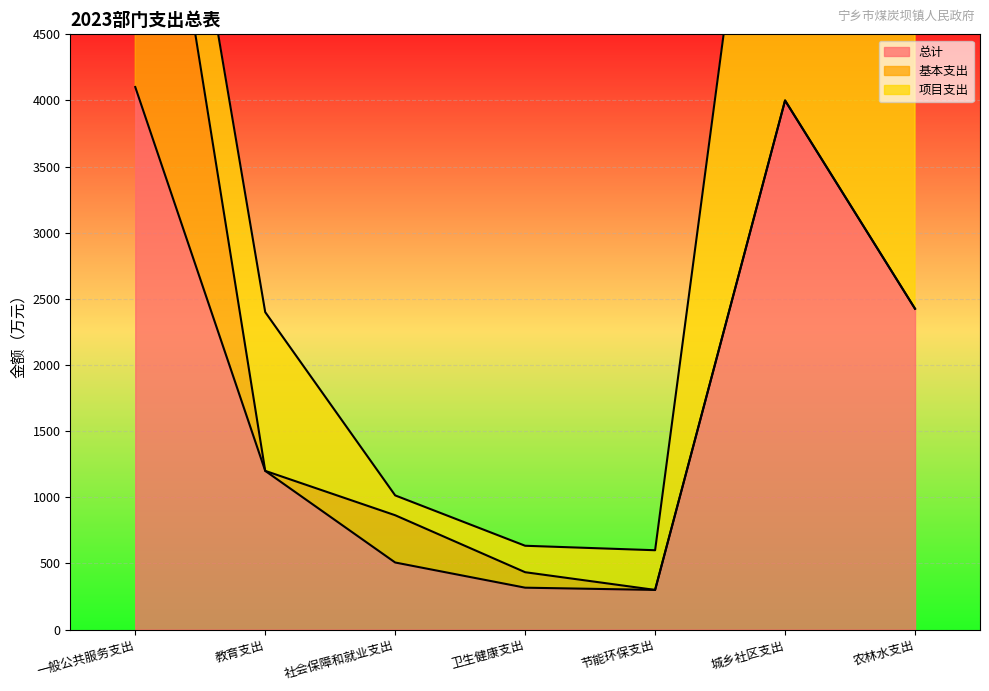

In 基本支出, how many points are lower than both neighbors (excluding endpoints)?

1